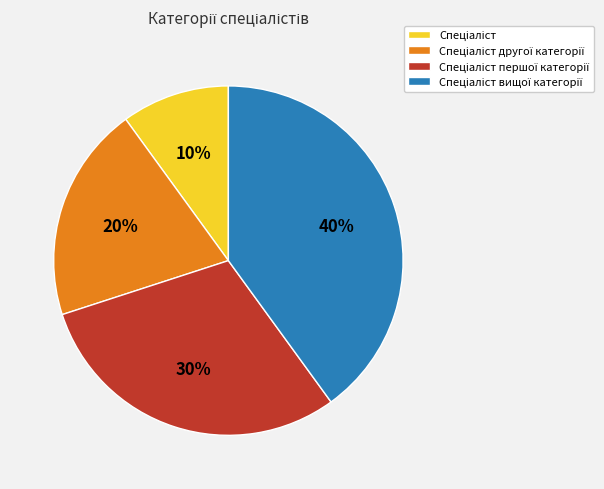

Count the number of slices in the pie.

4